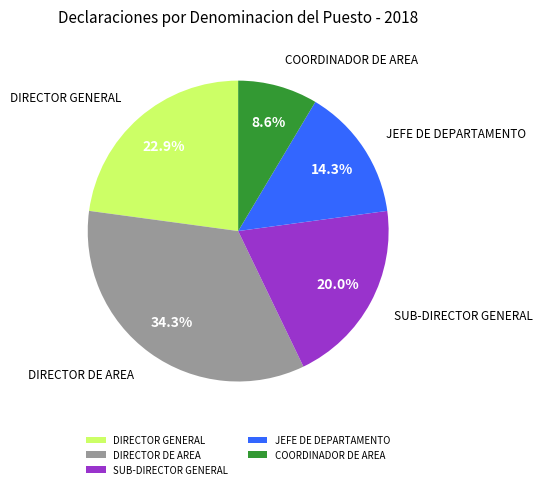

Rank the categories by value from highest to lowest.

DIRECTOR DE AREA, DIRECTOR GENERAL, SUB-DIRECTOR GENERAL, JEFE DE DEPARTAMENTO, COORDINADOR DE AREA